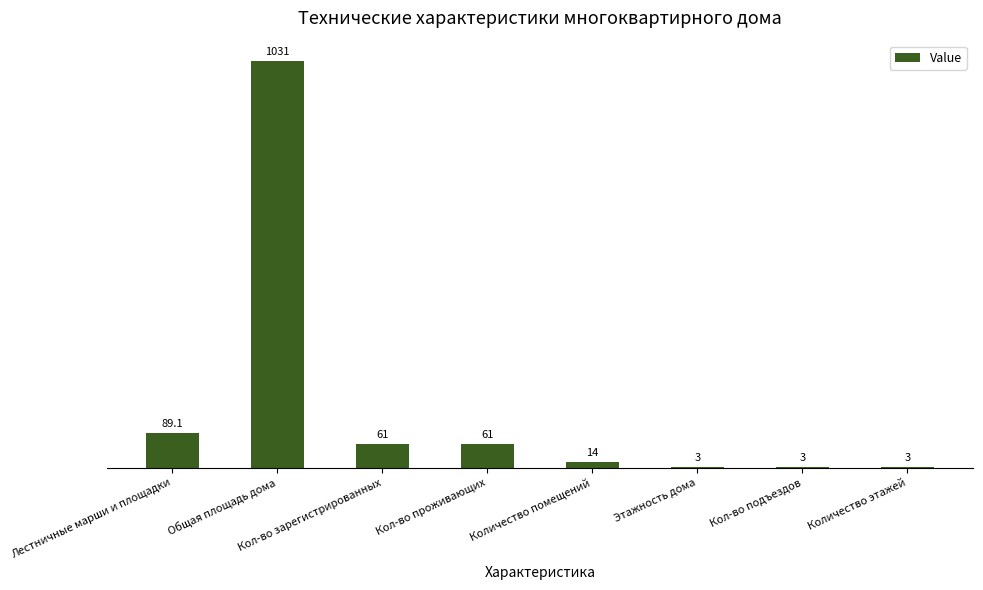

What is the change in value from Лестничные марши и площадки to Этажность дома?

-86.1